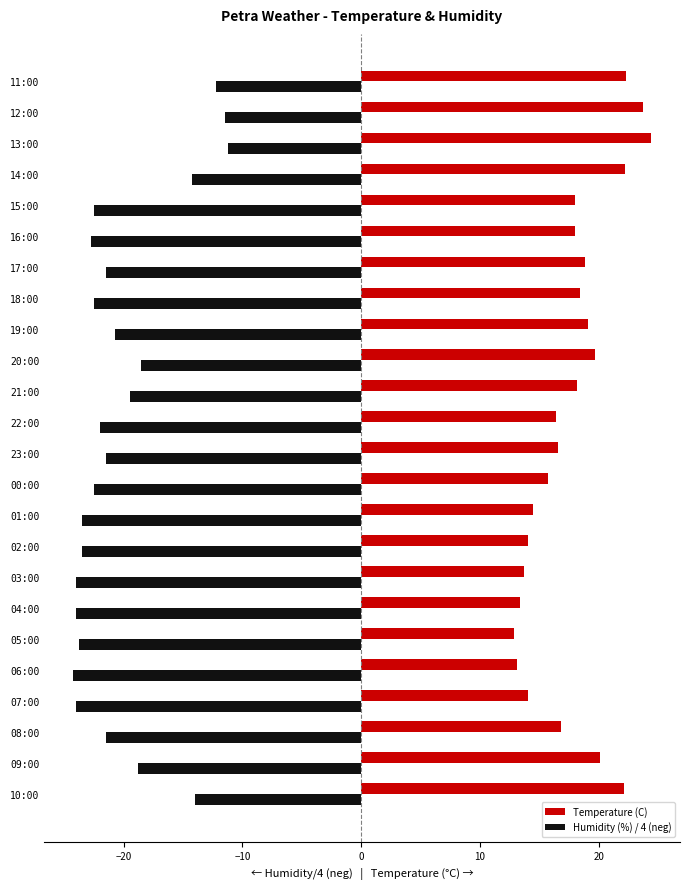

Which series has the largest total across all categories?

Temperature (C)